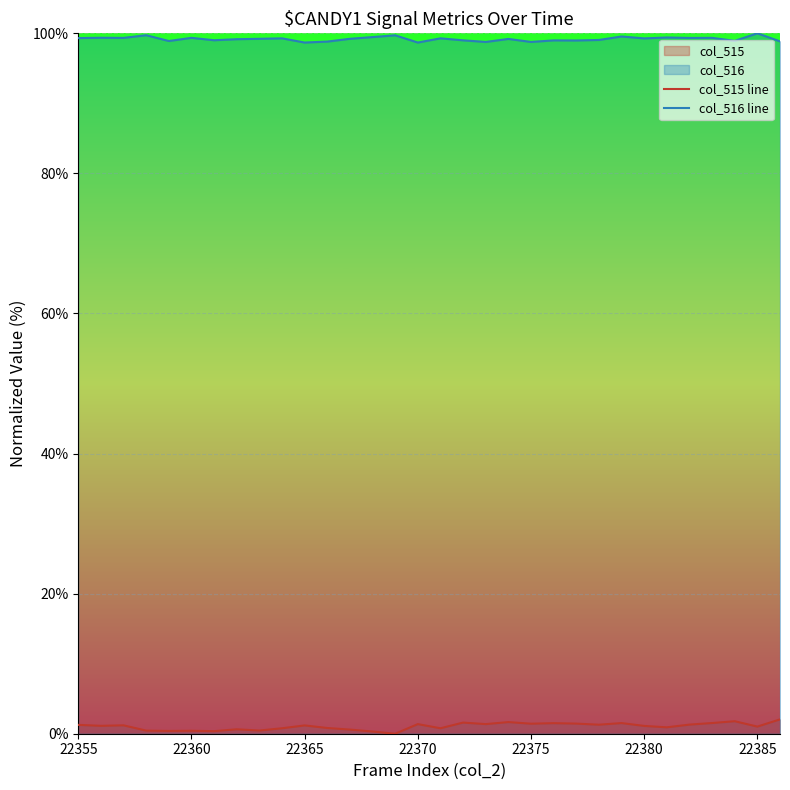

What is the highest value of the col_515 line series?

2.0